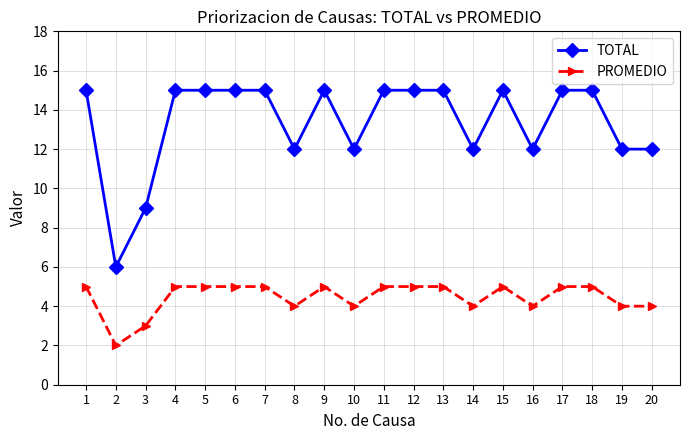

What is the difference between the TOTAL values at 10 and 6?

3